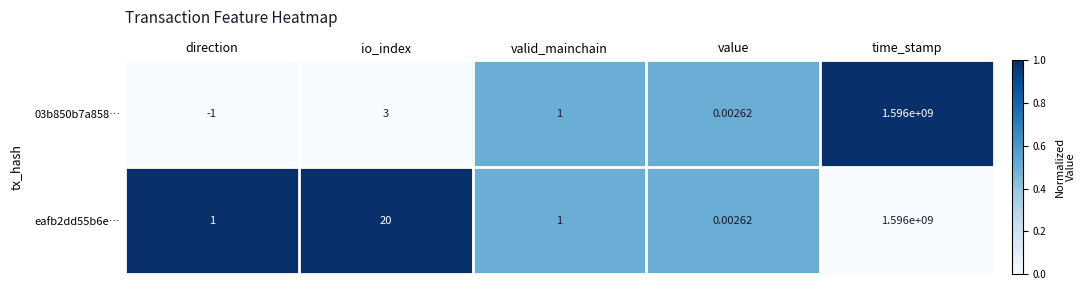

Rank the categories by 03b850b7a858… value from highest to lowest.

time_stamp, io_index, valid_mainchain, value, direction